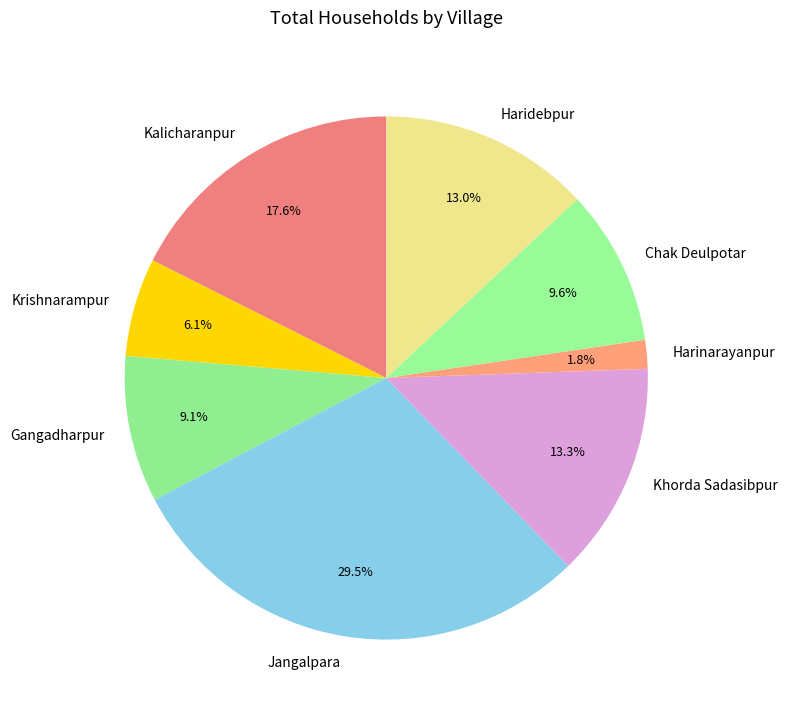

What portion of the pie excludes Jangalpara?

70.5%